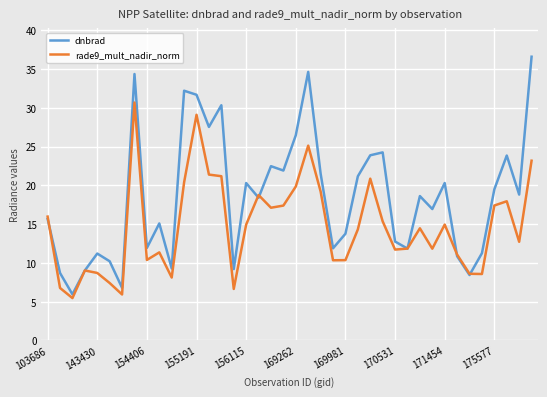

At how many categories does at least one series exceed 14?

24